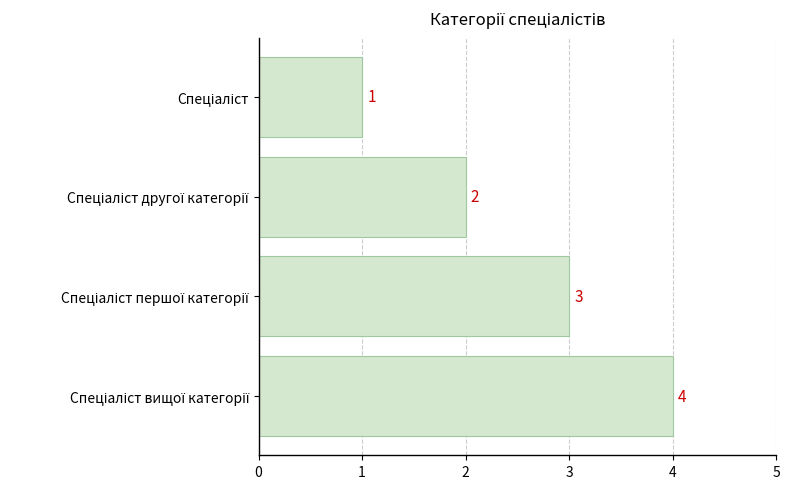

Count the values in the range 2 to 4.

3